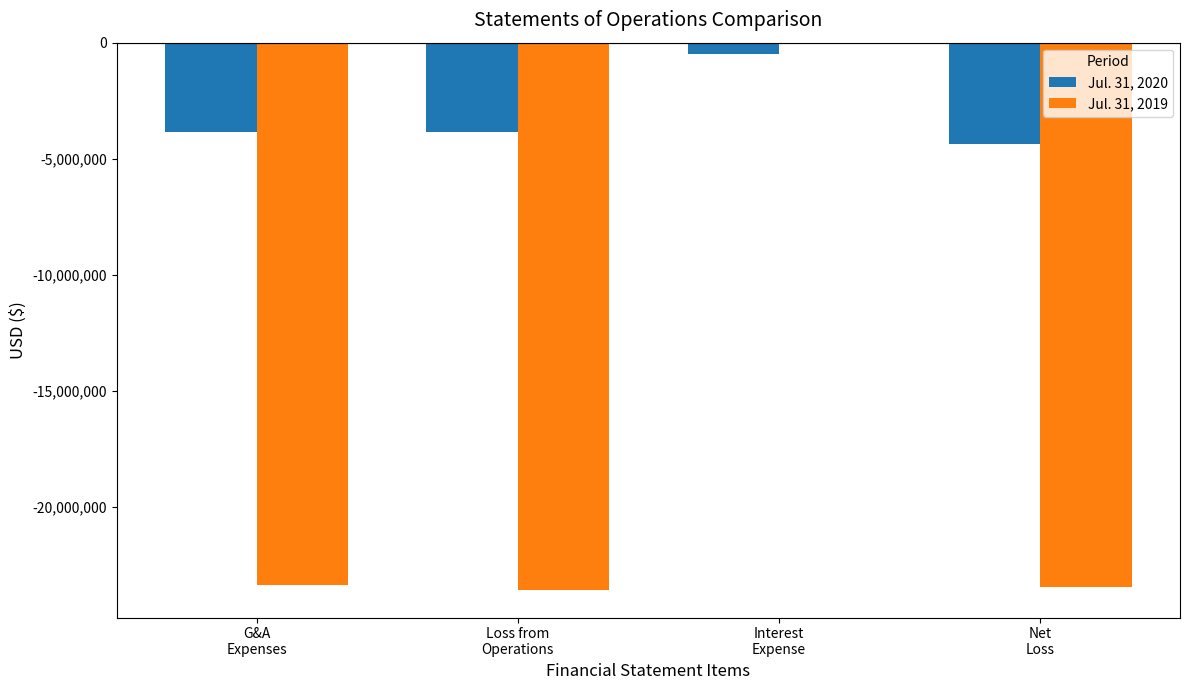

Which series has the largest total across all categories?

Jul. 31, 2020